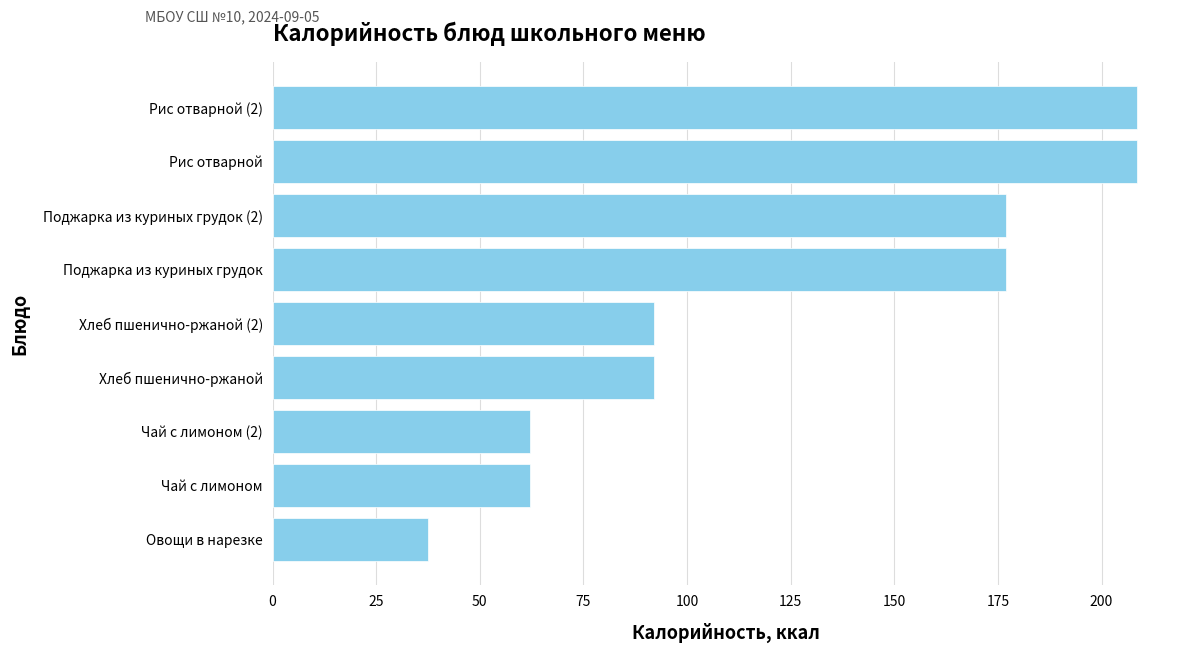

How many values exceed 91?

6